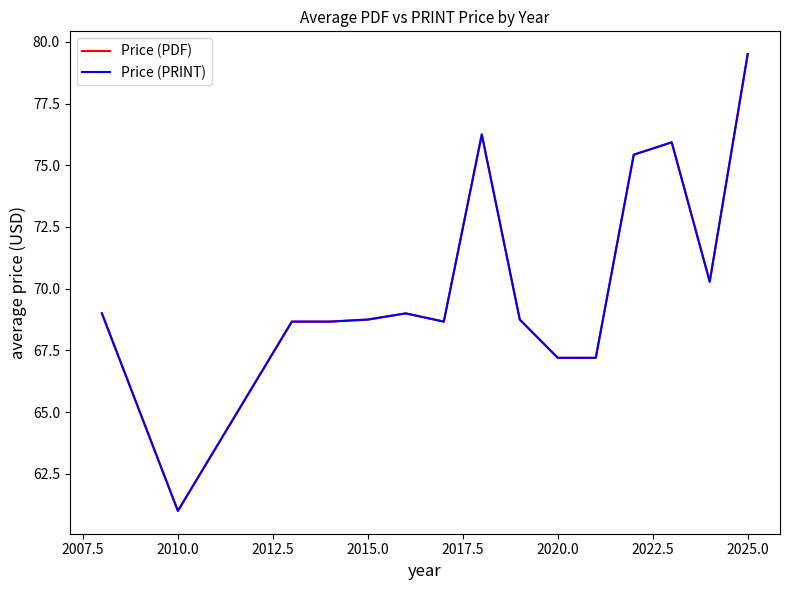

How many interior local peaks does the Price (PRINT) series have?

3